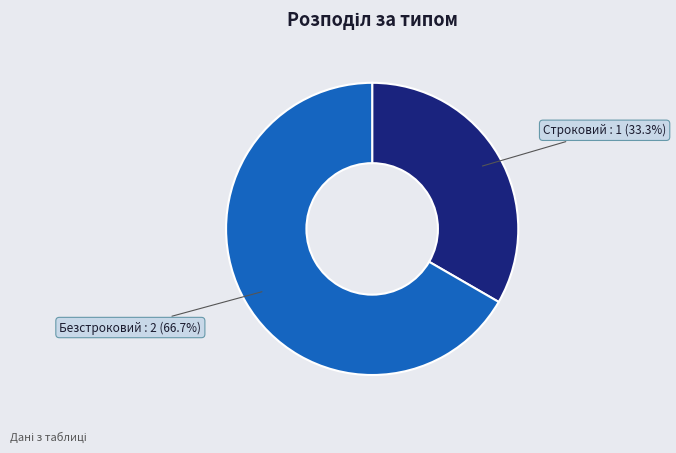

Which has a higher value, Строковий or Безстроковий?

Безстроковий